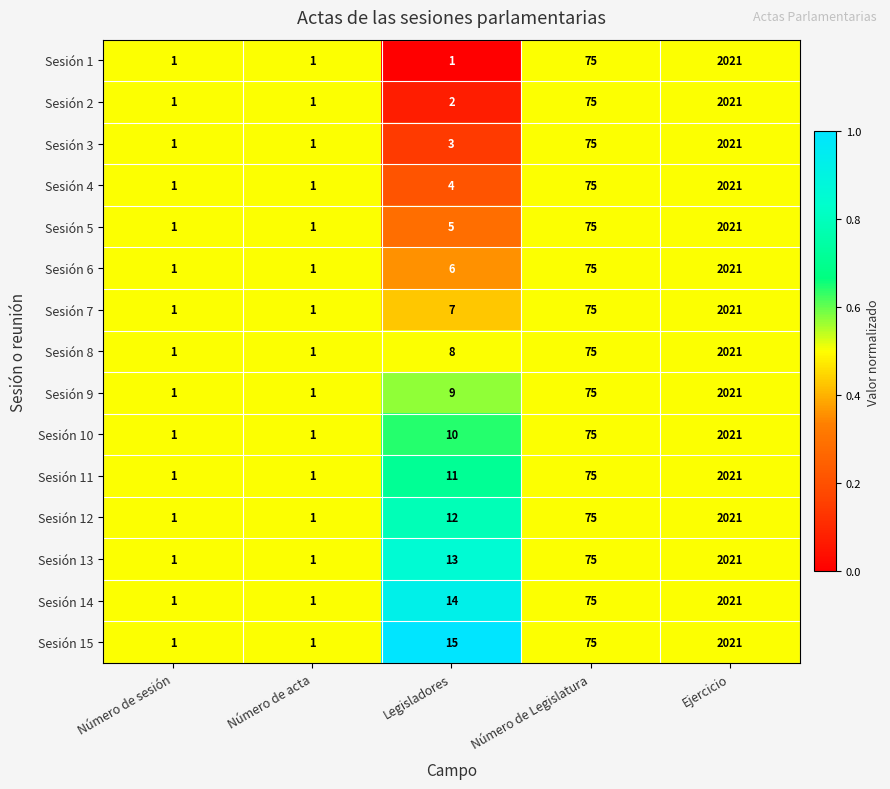

Read the Sesión 6 value at Ejercicio.

2021